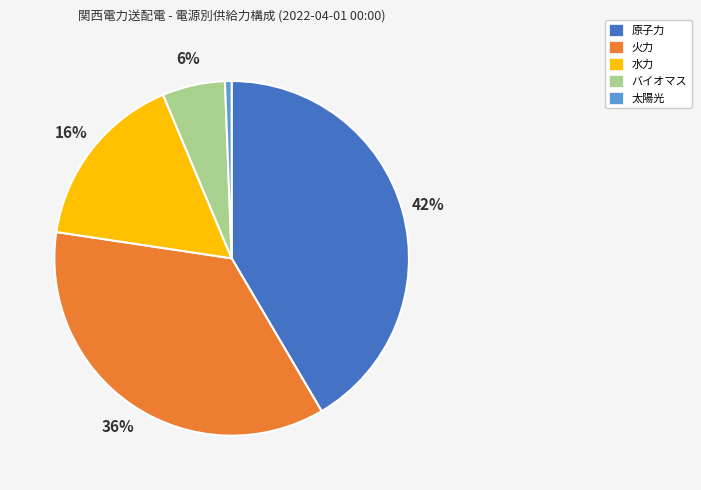

Is the sum of 原子力 and バイオマス greater than half?

No